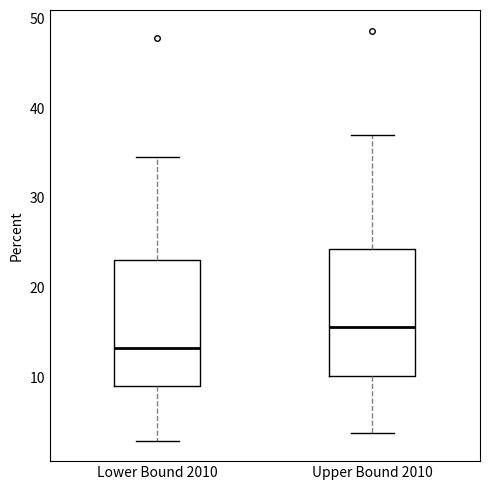

Where is the upper edge of the box for Upper Bound 2010 on the y-axis? The values are not printed on the chart, so give them approximately, as read against the axis.

24